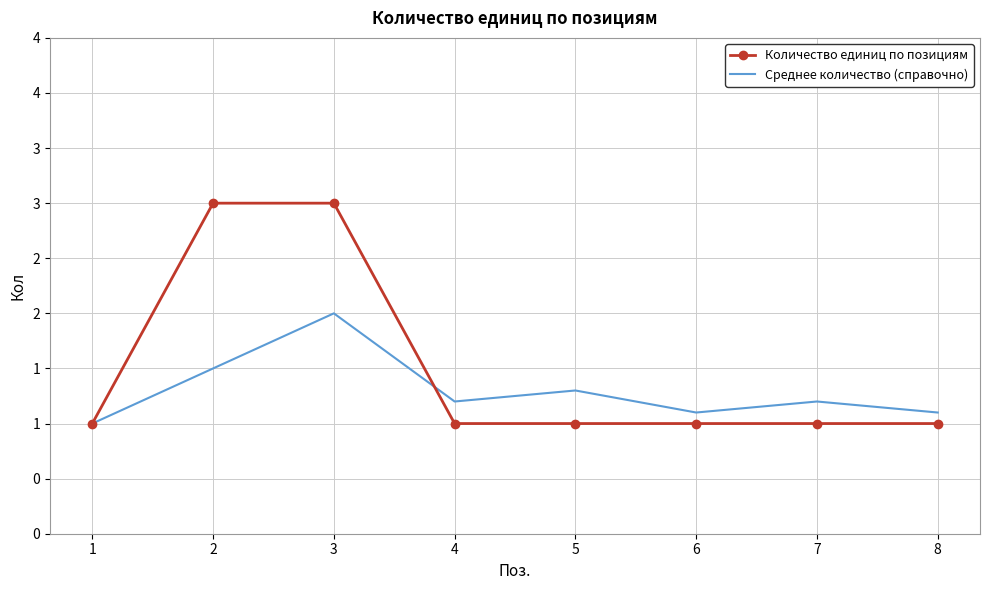

What is the total value across all series at 5?

2.3